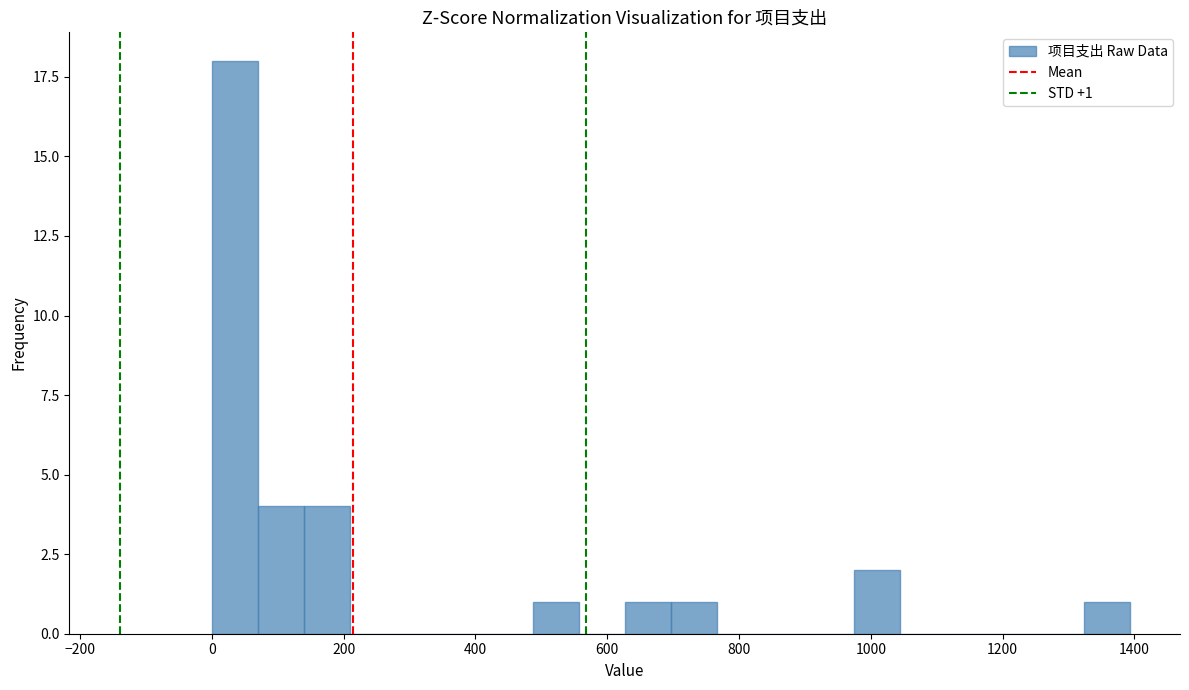

Read against the x-axis, roughly where is the centre of the tallest bar?

40